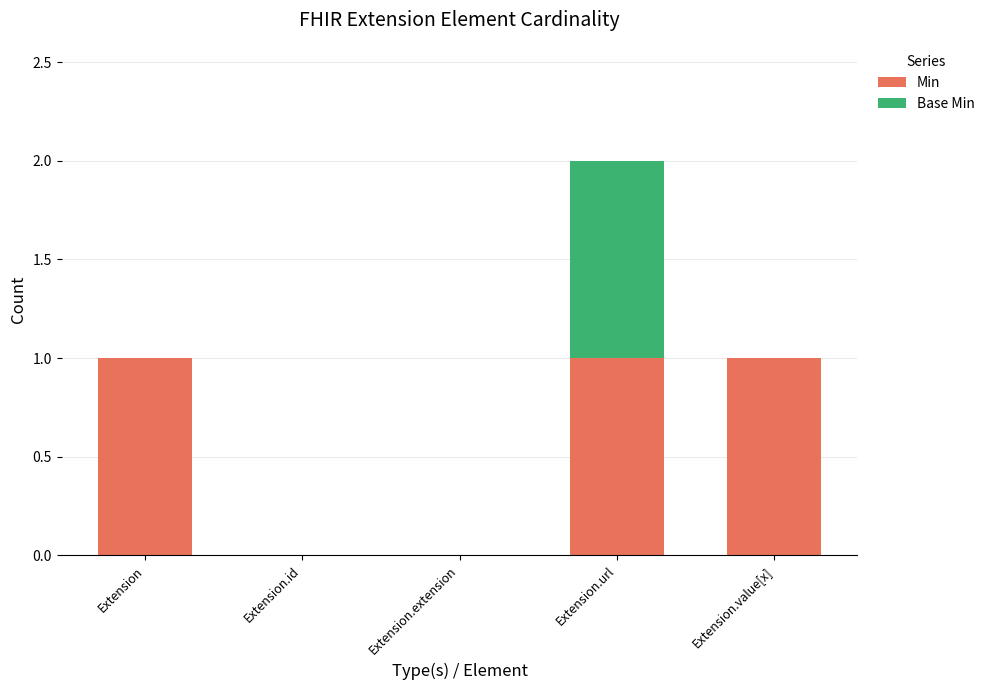

What is the approximate value of Min at Extension.value[x]?

1